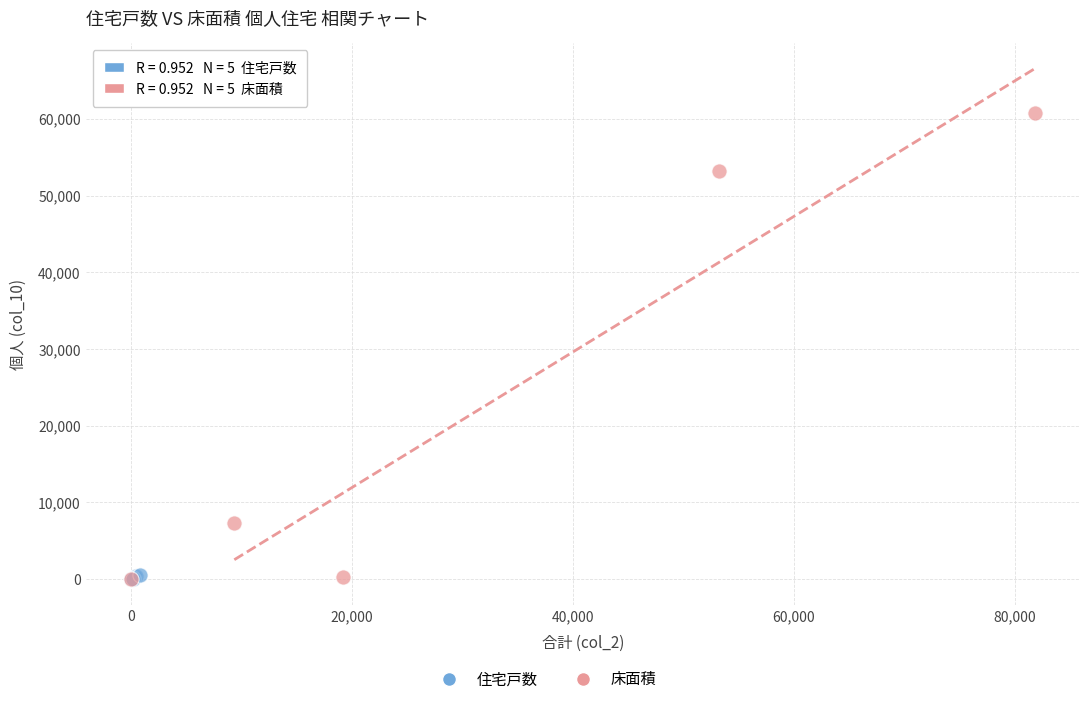

Which series has the largest Y range (max minus min)?

床面積